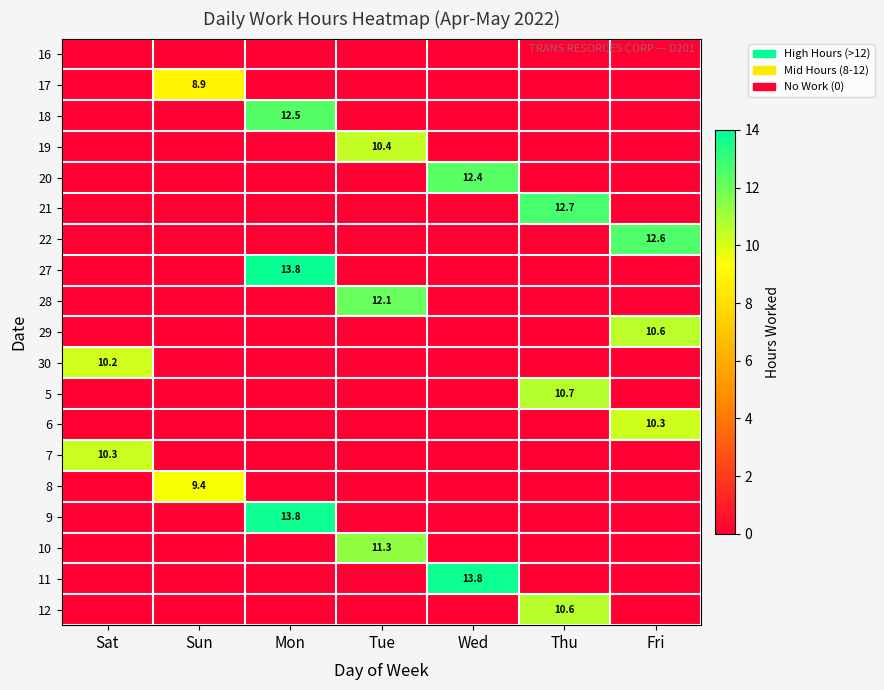

True or false: 19 has a value of 10.4 at Tue.

True